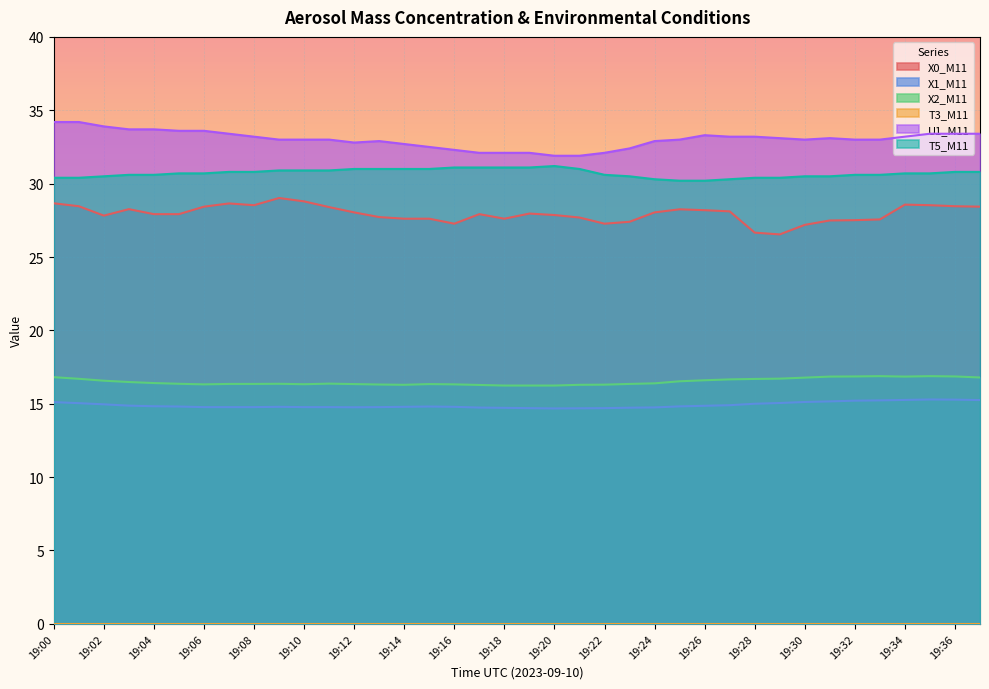

How many lines are shown in the chart?

6